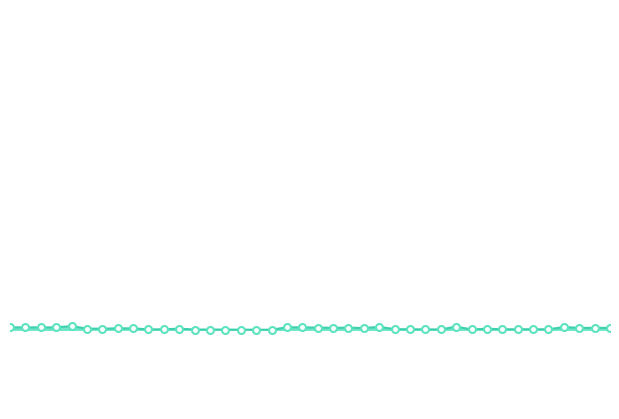

Does the chart have visible grid lines?

No